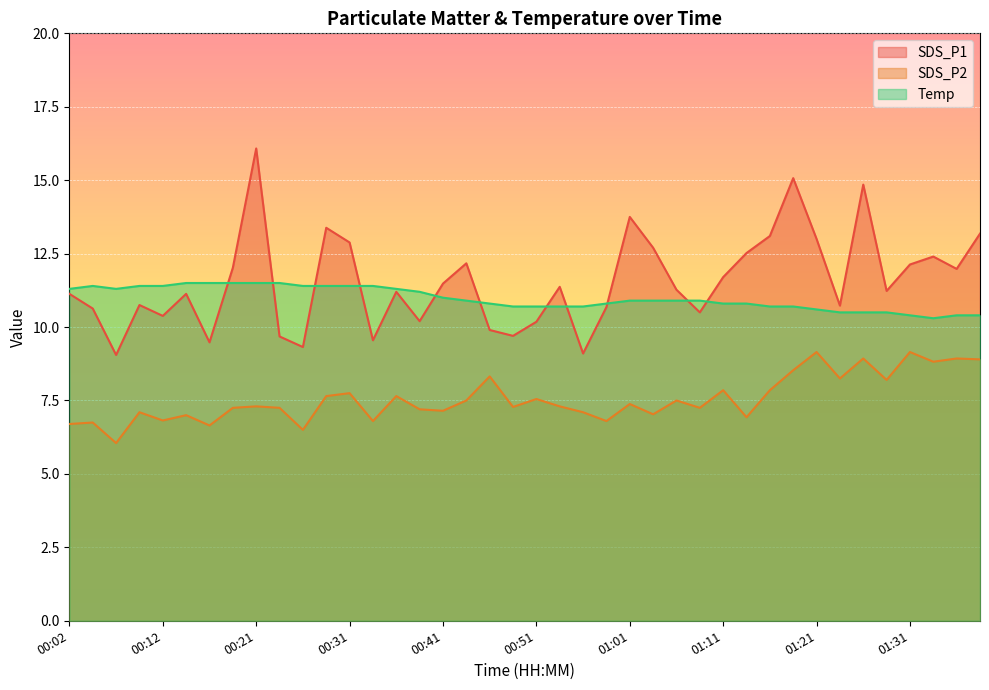

Is it true that Temp equals 10.4 at 01:31?

True